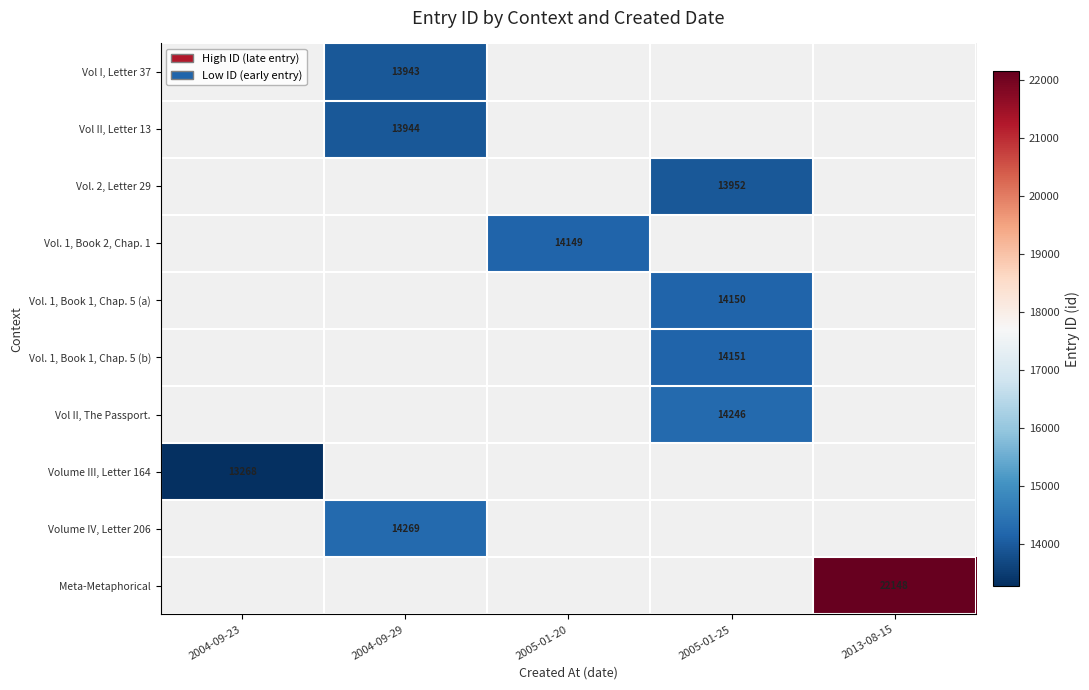

True or false: Vol. 1, Book 2, Chap. 1 has a value of 3422.0 at 2005-01-20.

False